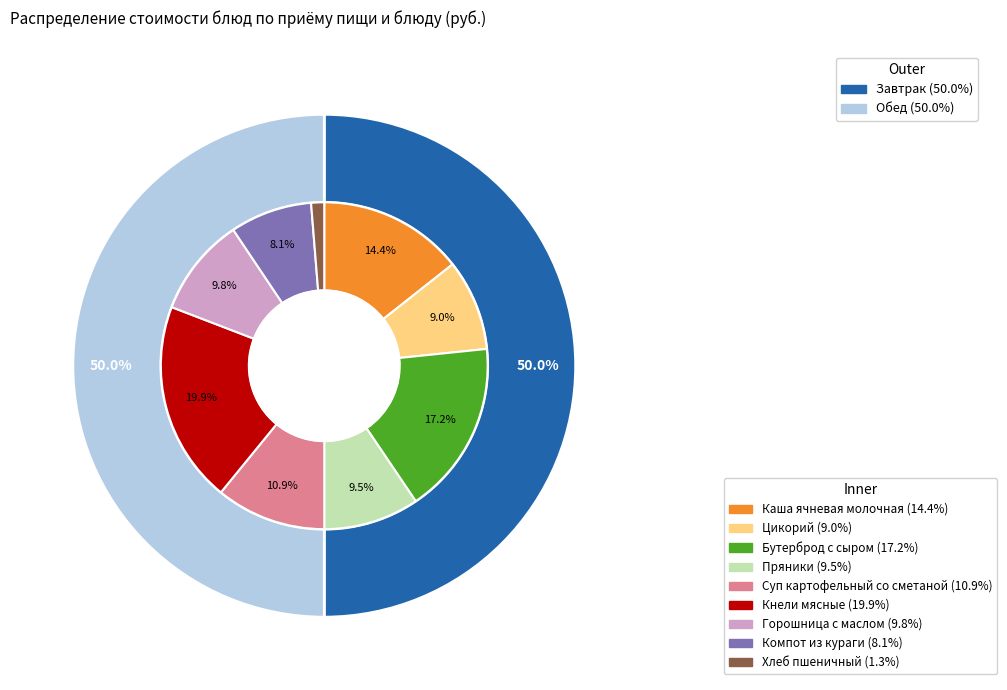

Rank the categories by value from highest to lowest.

Кнели мясные, Бутерброд с сыром, Каша ячневая молочная, Суп картофельный со сметаной, Горошница с маслом, Пряники, Цикорий, Компот из кураги, Хлеб пшеничный